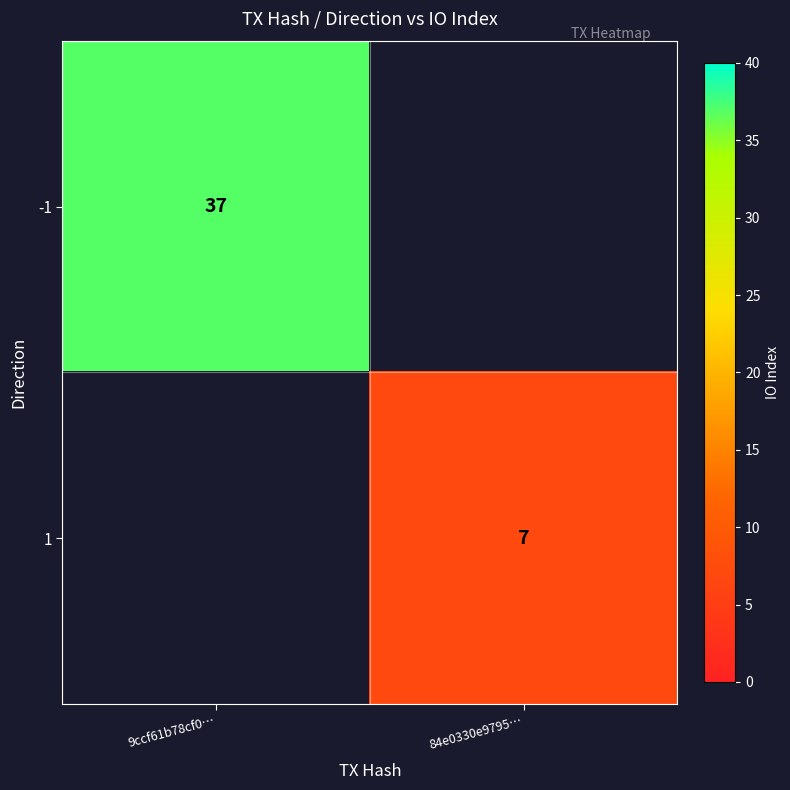

True or false: -1 has a value of 26 at 9ccf61b78cf0….

False